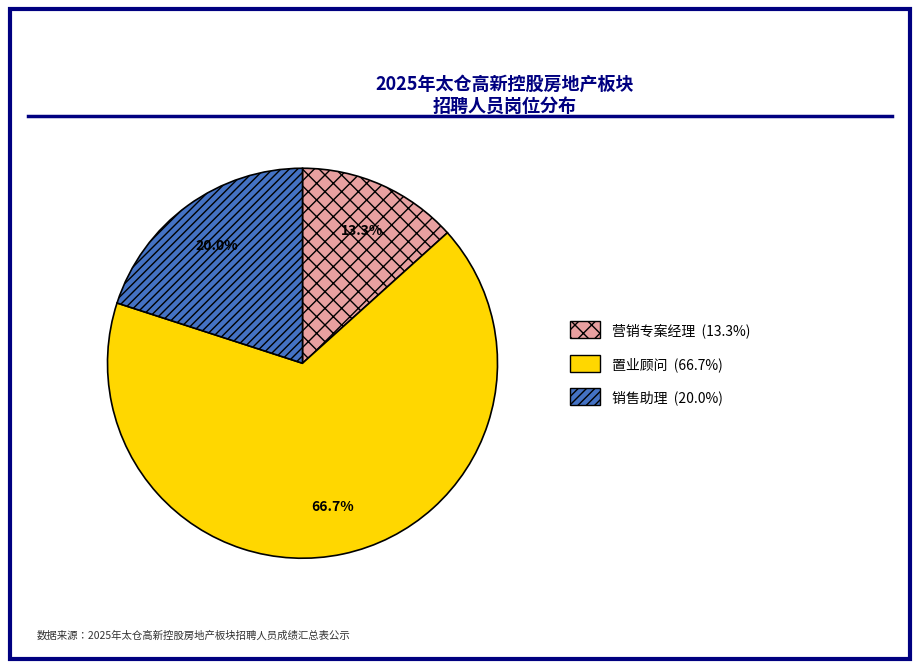

To the nearest percent, what portion does 置业顾问 represent?

67%